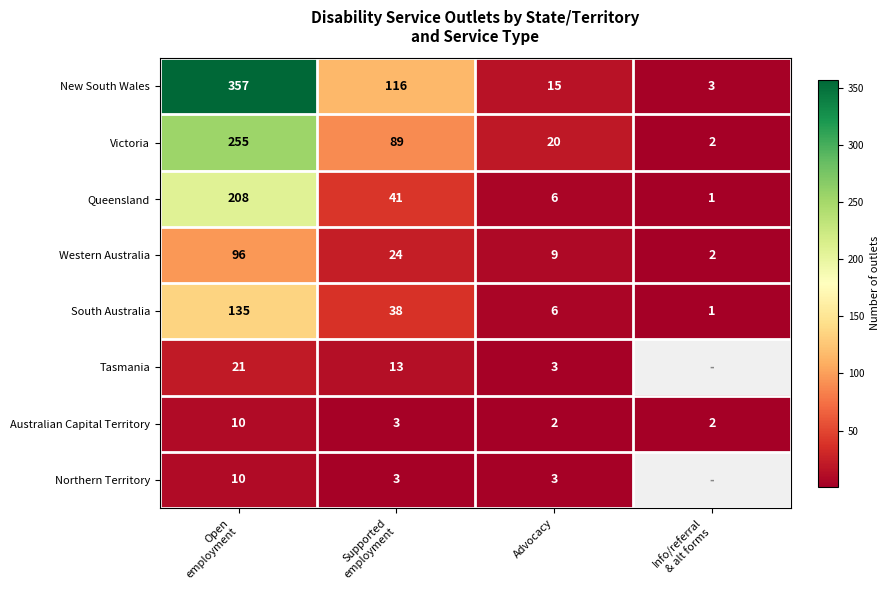

What is the difference between the maximum and minimum values in the South Australia series?

134